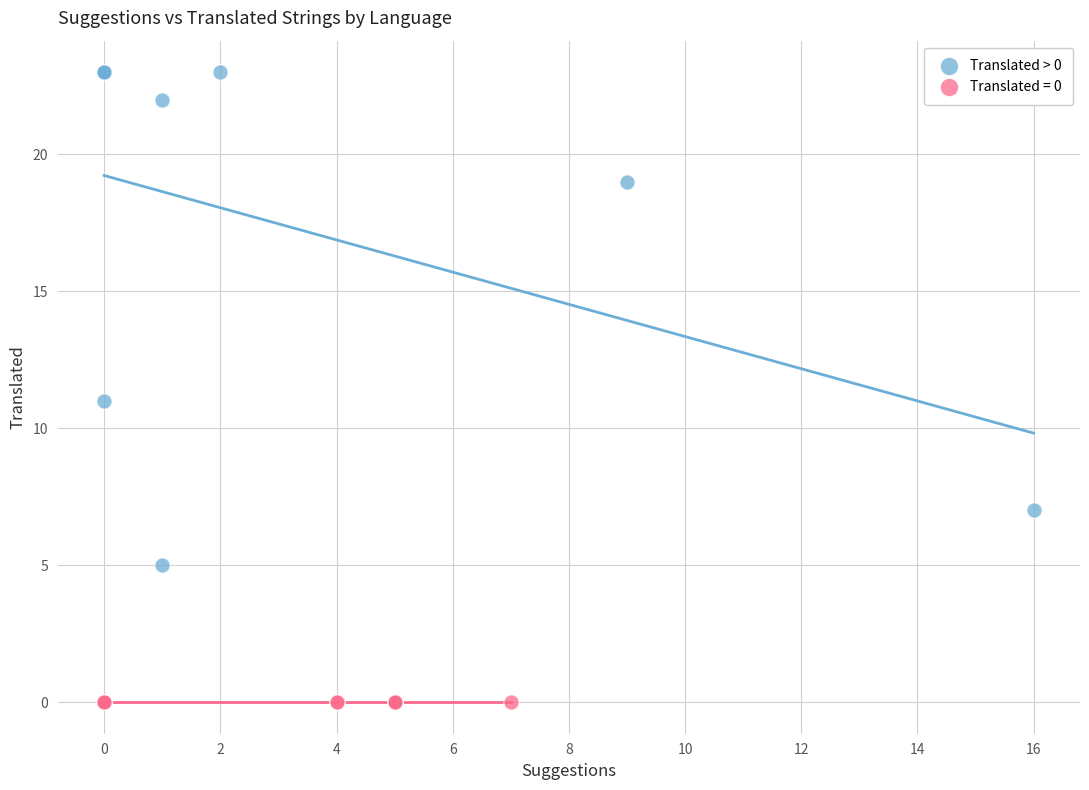

Which series reaches the maximum Y coordinate?

Translated > 0